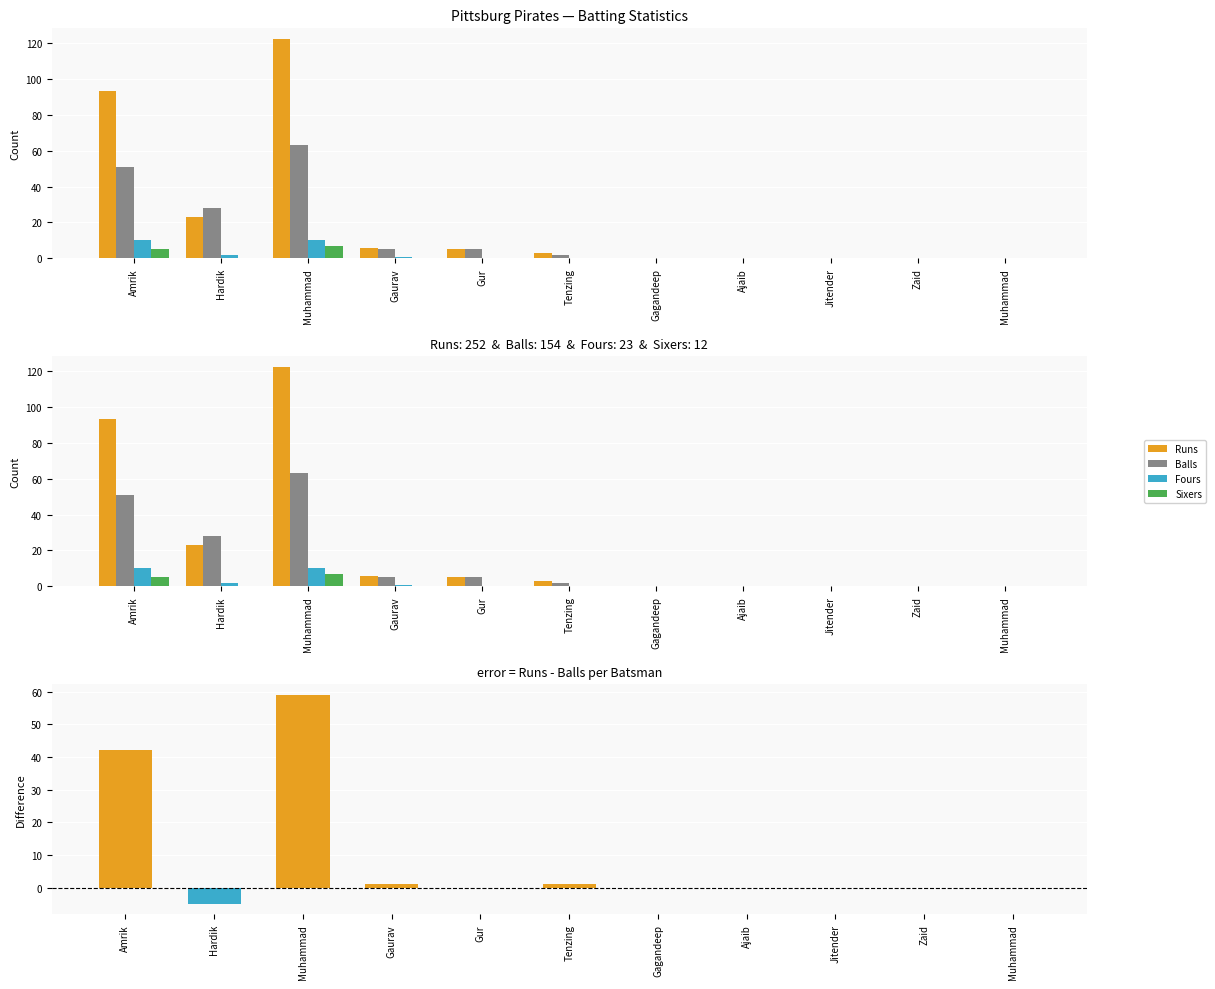

What is the difference between the maximum and minimum values in the Runs series?

122